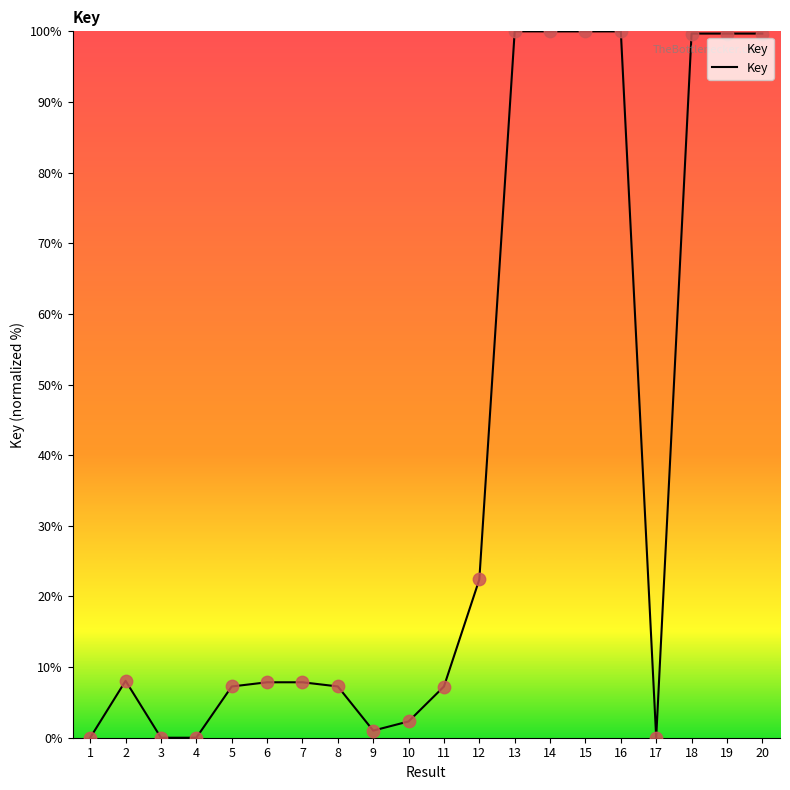

What is the change in value from 2 to 18?

+91.6